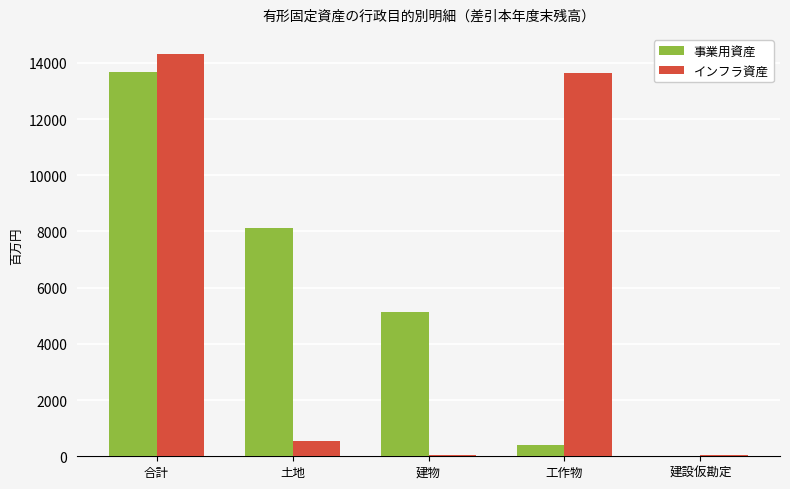

Count the number of data series in this chart.

2